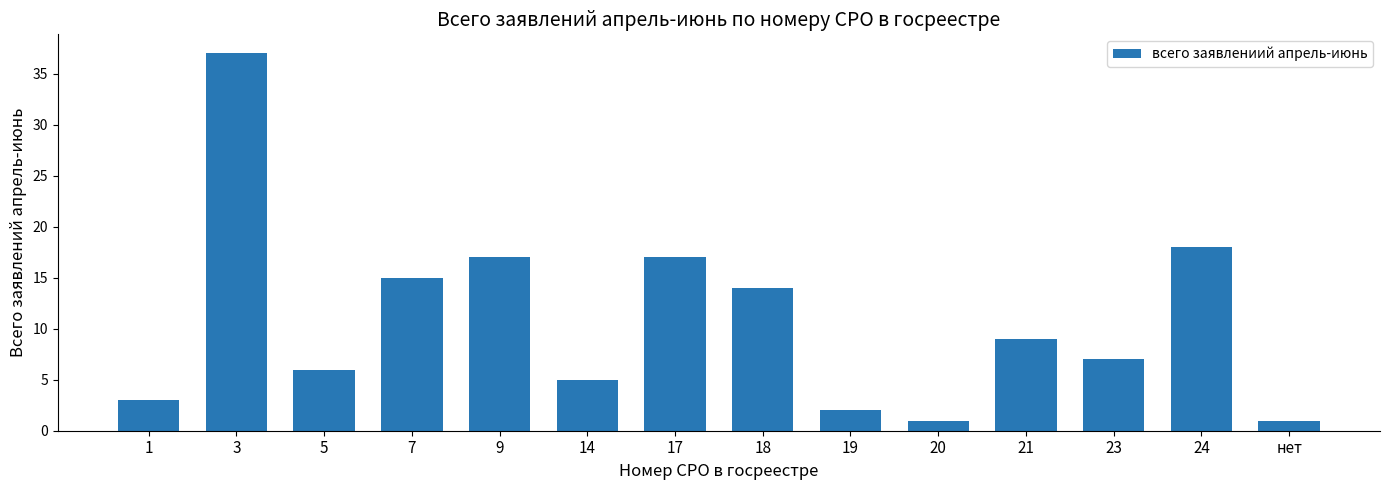

What is the change in value from 19 to 20?

-1